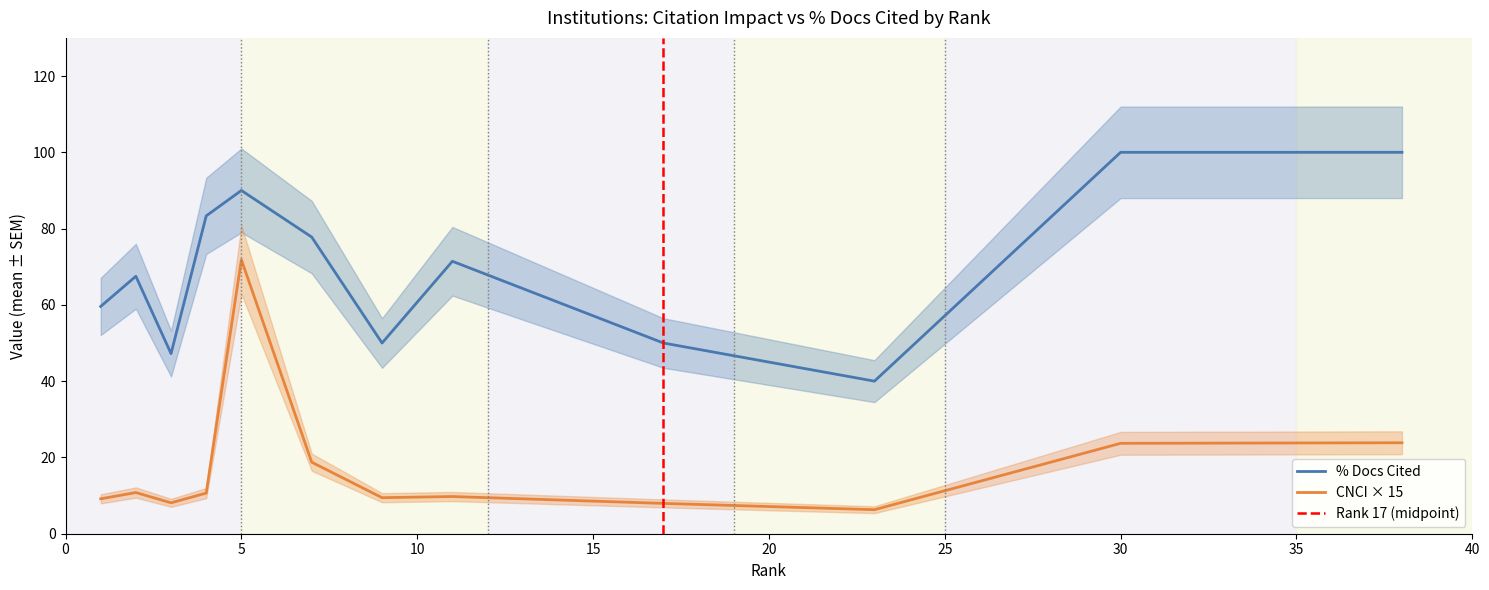

At which category is the sum across all series the highest?

5